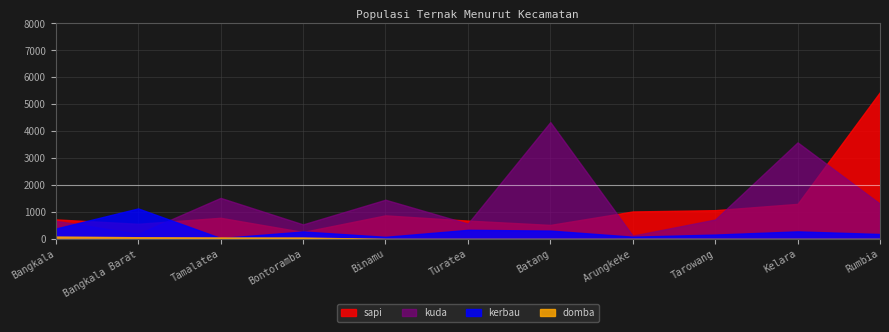

How many lines are shown in the chart?

4